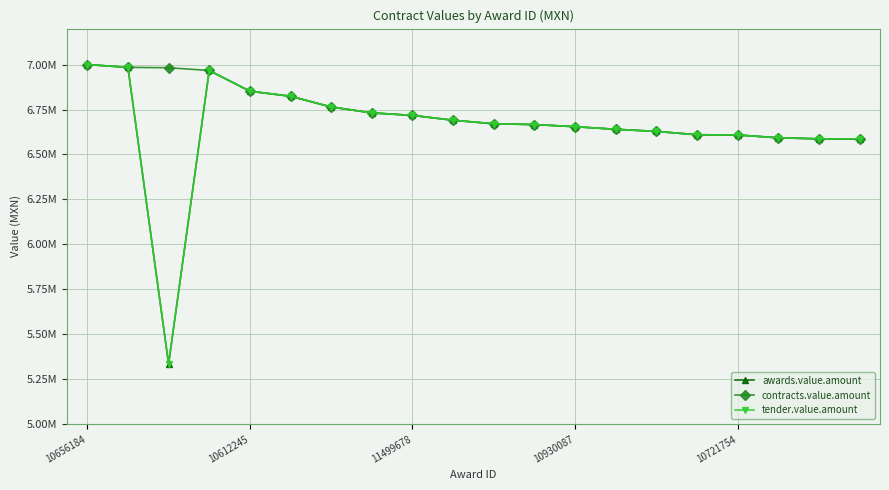

What are all the series names shown in the legend?

awards.value.amount, contracts.value.amount, tender.value.amount